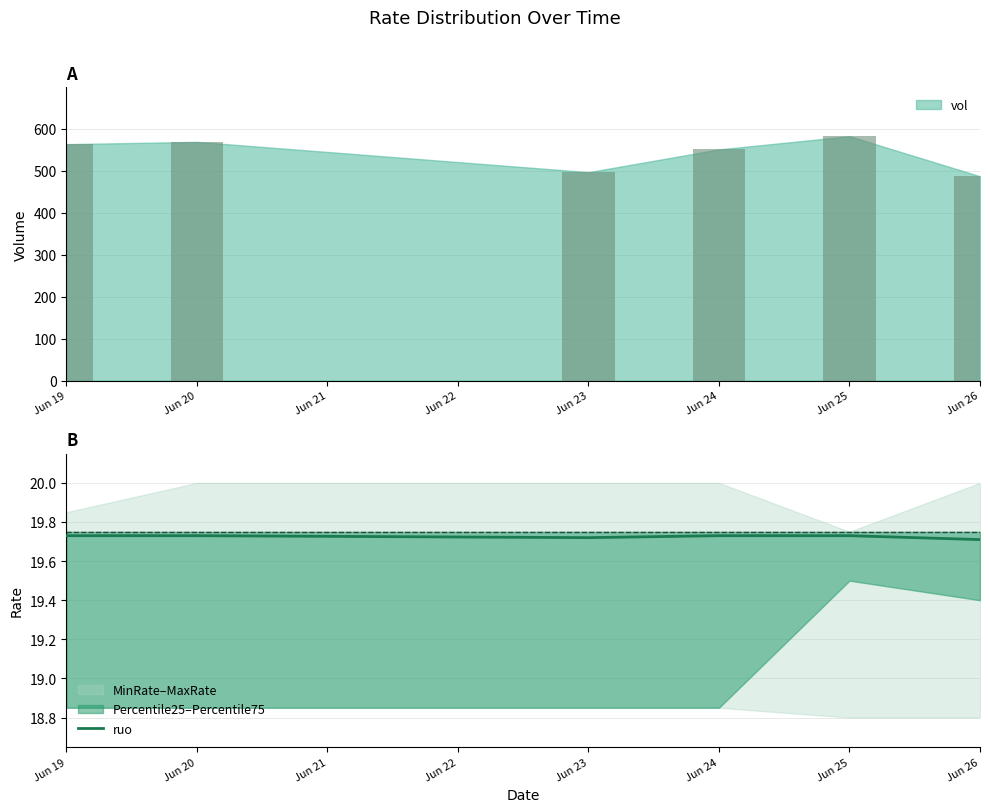

The ruo series shows 32.9 at Jun 25. True or false?

False